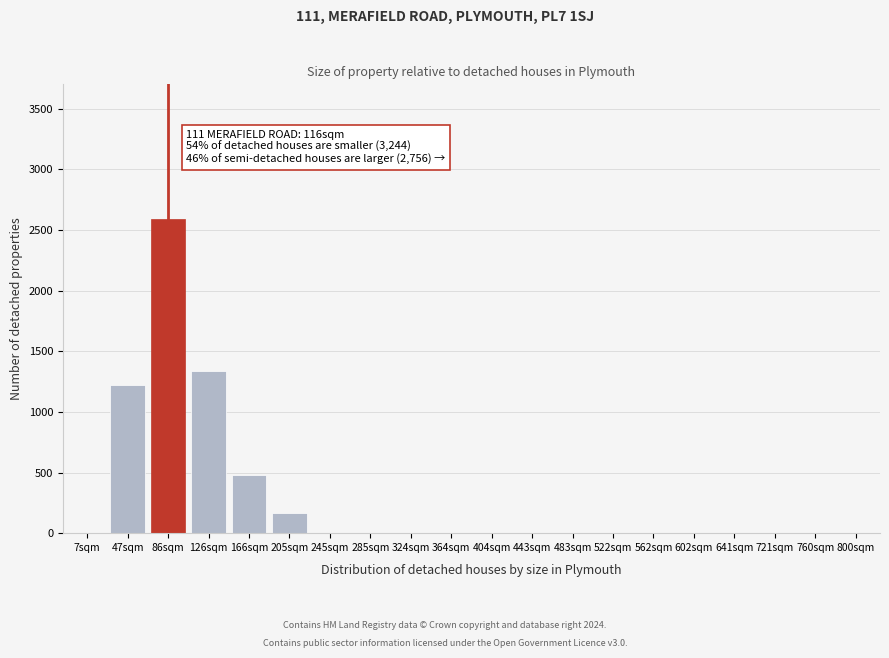

Reading right to left, what are all the values shown in this chart?

800sqm=0	760sqm=0	721sqm=0	641sqm=0	602sqm=0	562sqm=0	522sqm=0	483sqm=0	443sqm=0	404sqm=0	364sqm=0	324sqm=0	285sqm=0	245sqm=0	205sqm=170	166sqm=480	126sqm=1340	86sqm=2590	47sqm=1224	7sqm=0